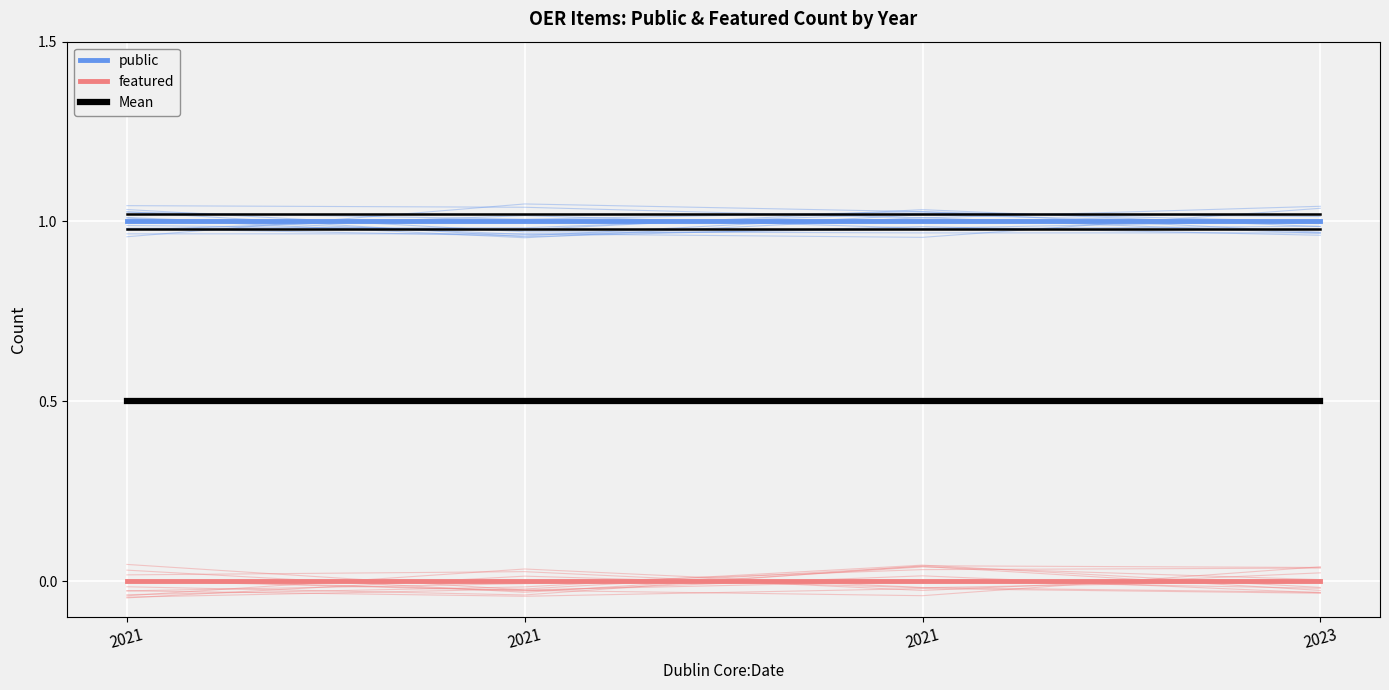

Between 2021 and 2023, which is larger?

2021